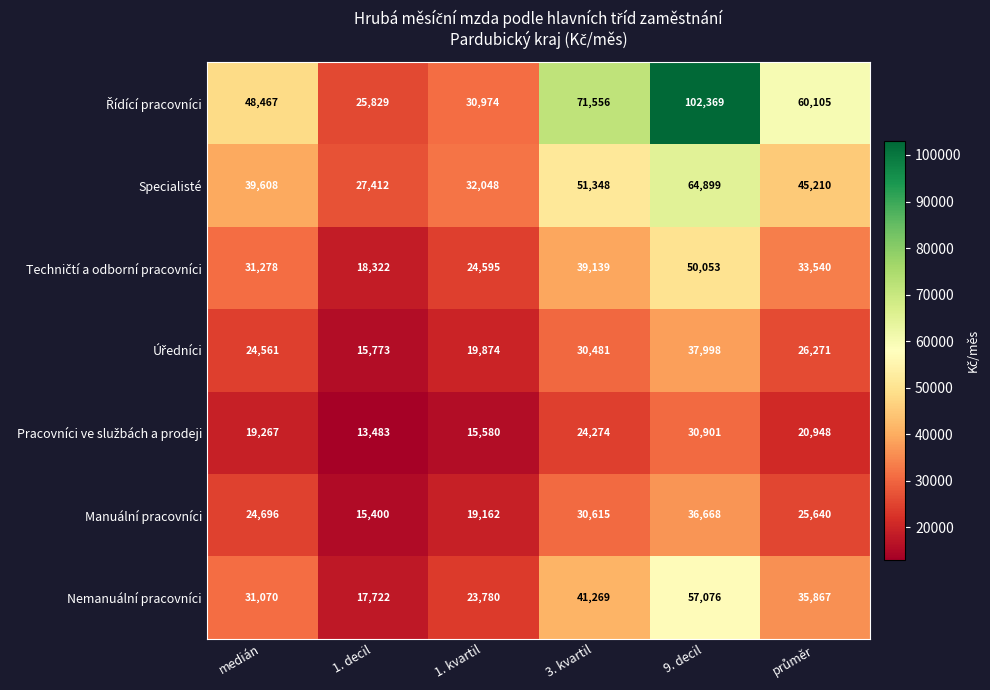

True or false: Manuální pracovníci has a value of 19162 at 1. kvartil.

True